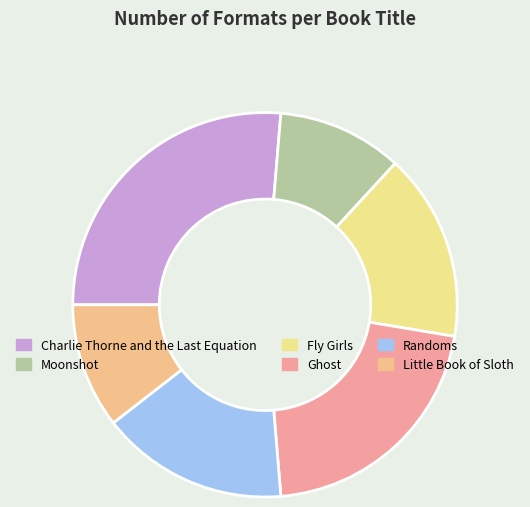

Do Fly Girls and Ghost together represent more than half of the pie?

No